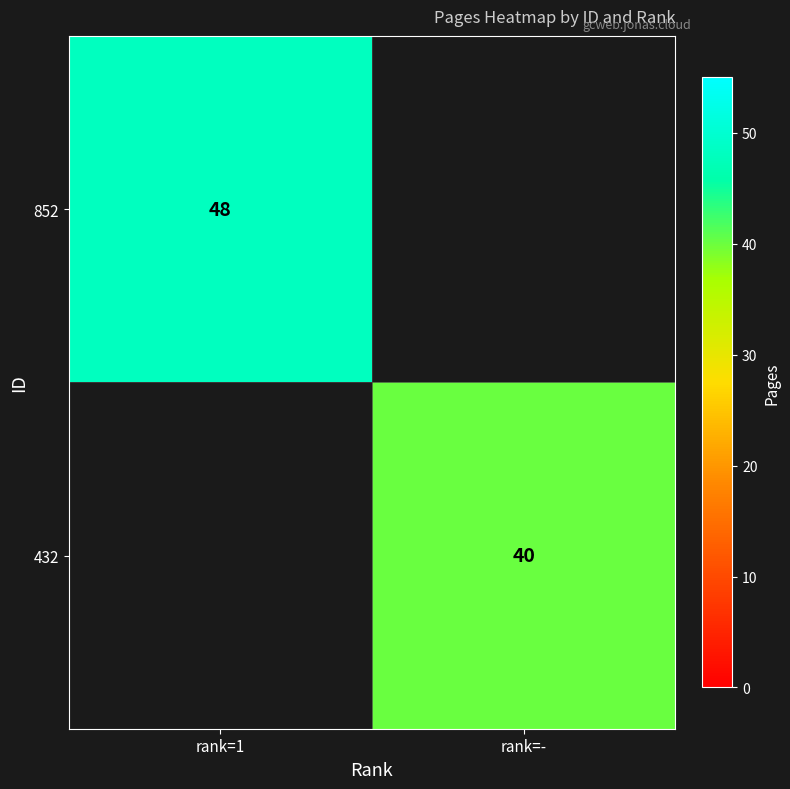

Is it true that 852 equals 25 at rank=1?

False